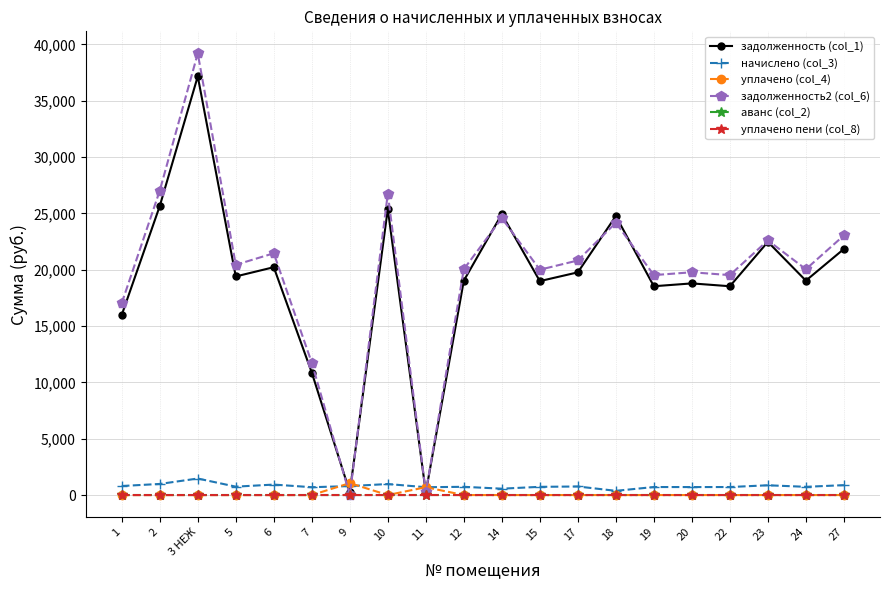

What position from the left is 6?

5